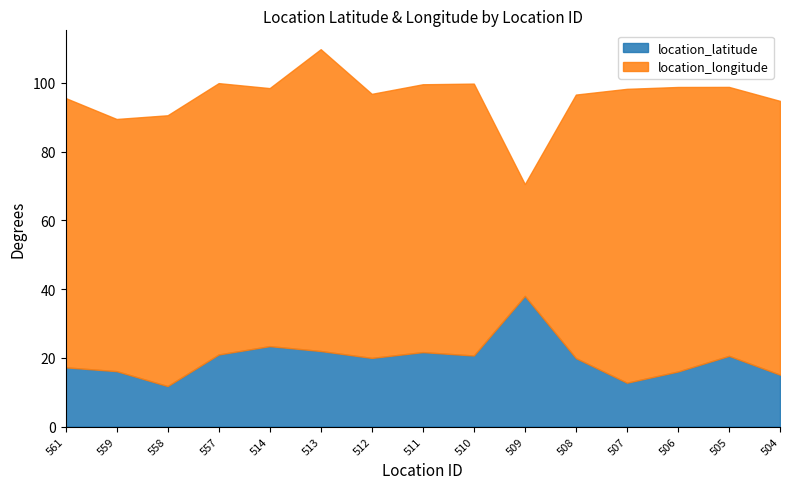

The chart shows a value of 16.0 at 506. True or false?

True